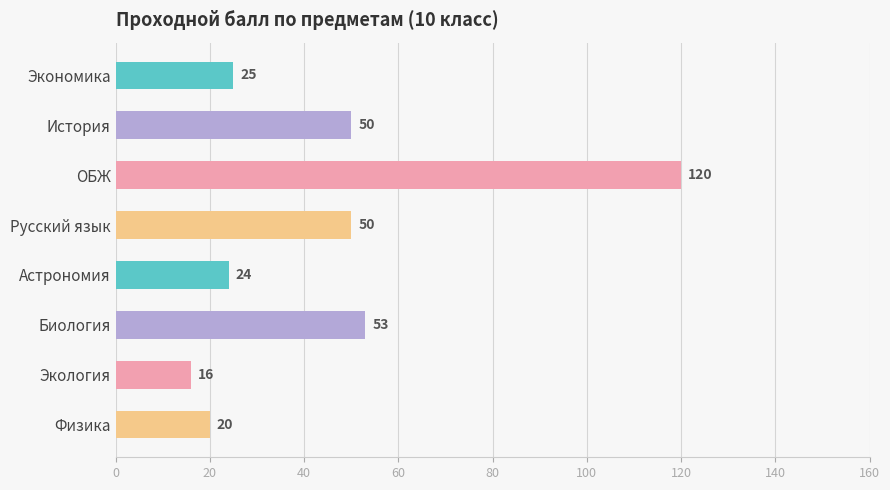

What is the sum of all values?

358